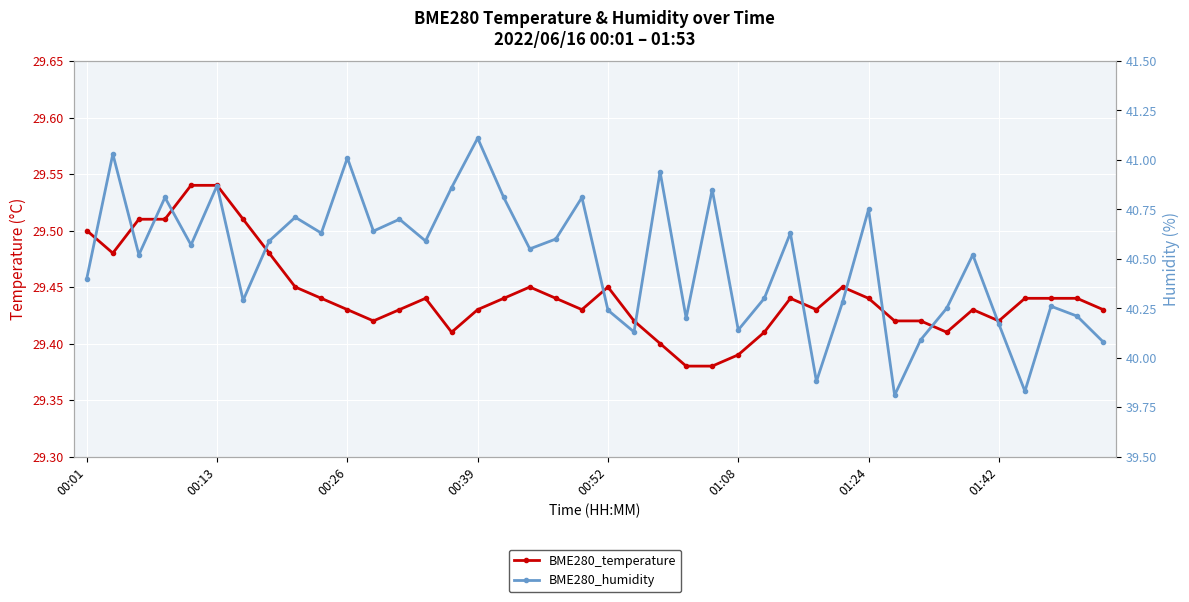

Reading left to right, transcribe all the data shown in this chart.

BME280_temperature: 29.5	29.5	29.5	29.5	29.5	29.5	29.5	29.5	29.4	29.4	29.4	29.4	29.4	29.4	29.4	29.4	29.4	29.4	29.4	29.4	29.4	29.4	29.4	29.4	29.4	29.4	29.4	29.4	29.4	29.4	29.4	29.4	29.4	29.4	29.4	29.4	29.4	29.4	29.4	29.4
BME280_humidity: 40.4	41.0	40.5	40.8	40.6	40.9	40.3	40.6	40.7	40.6	41.0	40.6	40.7	40.6	40.9	41.1	40.8	40.5	40.6	40.8	40.2	40.1	40.9	40.2	40.9	40.1	40.3	40.6	39.9	40.3	40.8	39.8	40.1	40.2	40.5	40.2	39.8	40.3	40.2	40.1